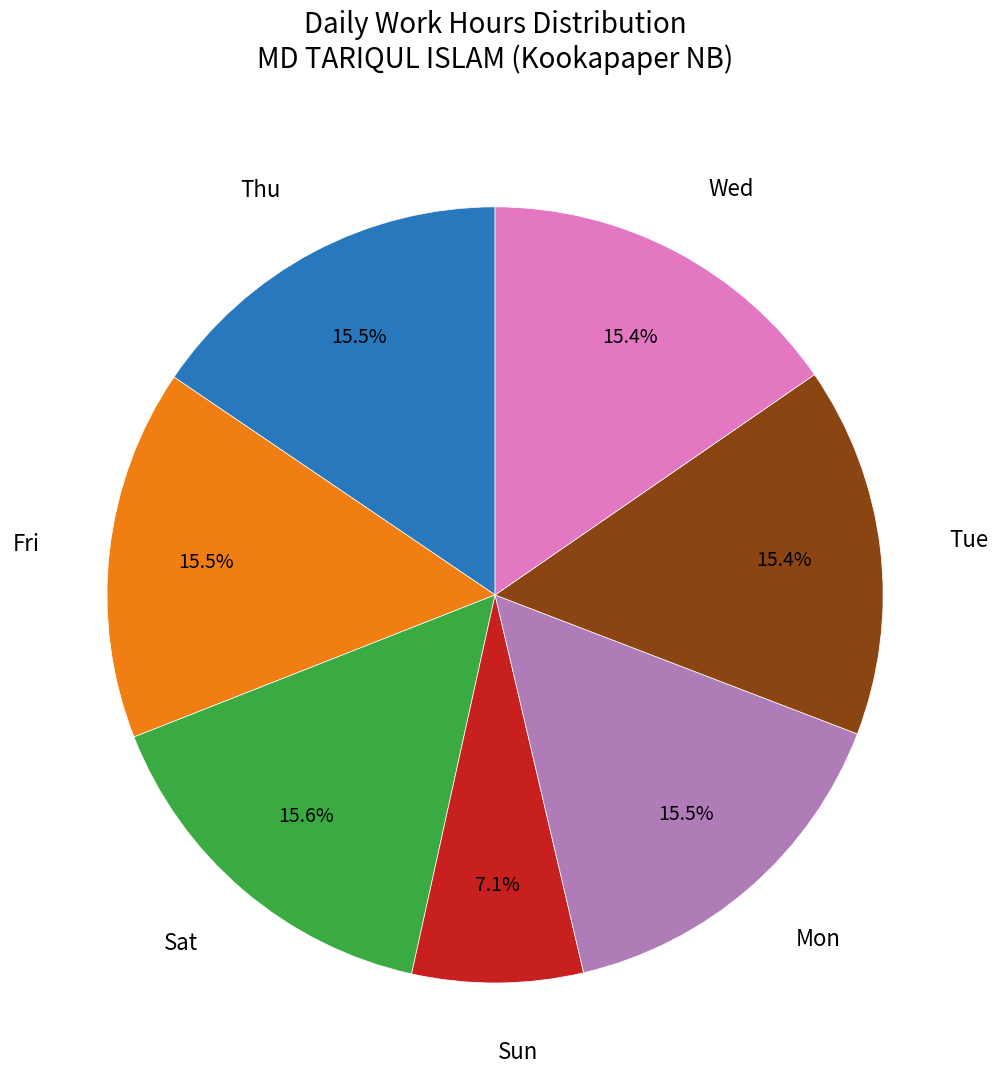

Does any single category account for the majority?

No